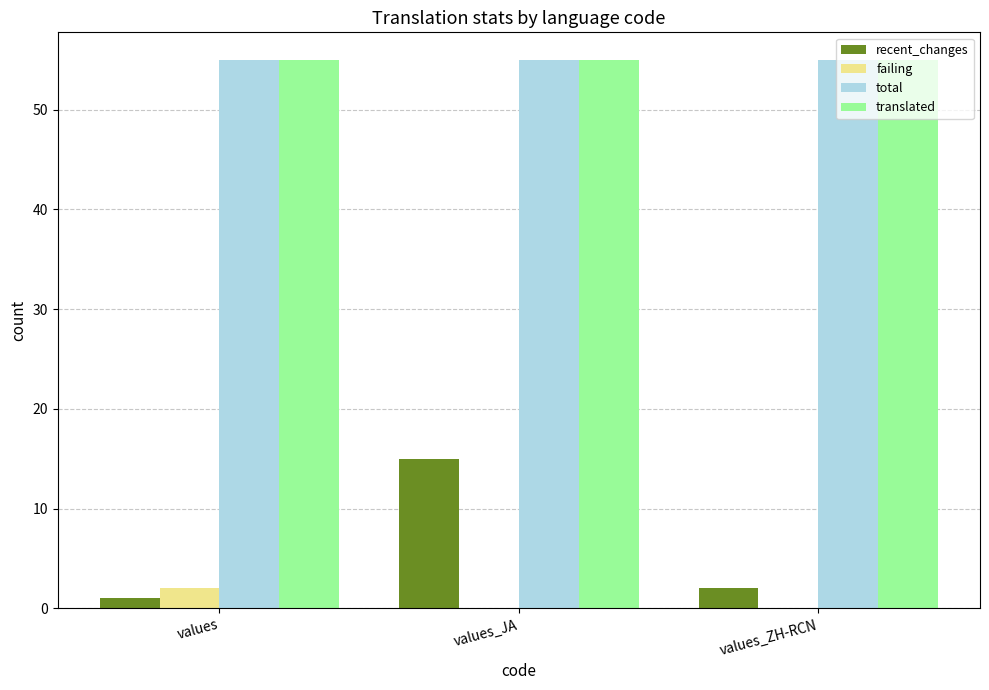

At which category is the sum across all series the highest?

values_JA